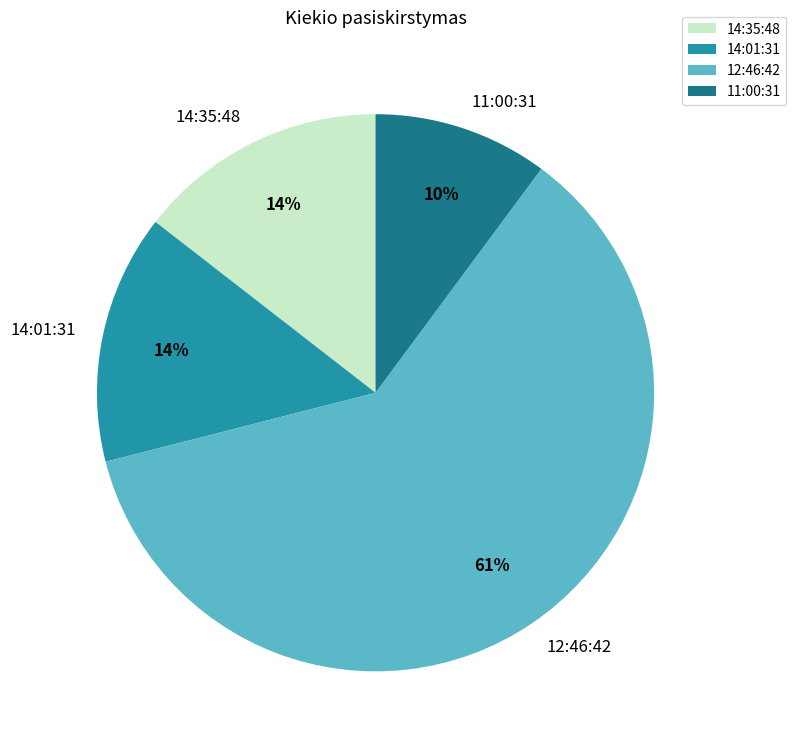

Between 11:00:31 and 12:46:42, which is larger?

12:46:42